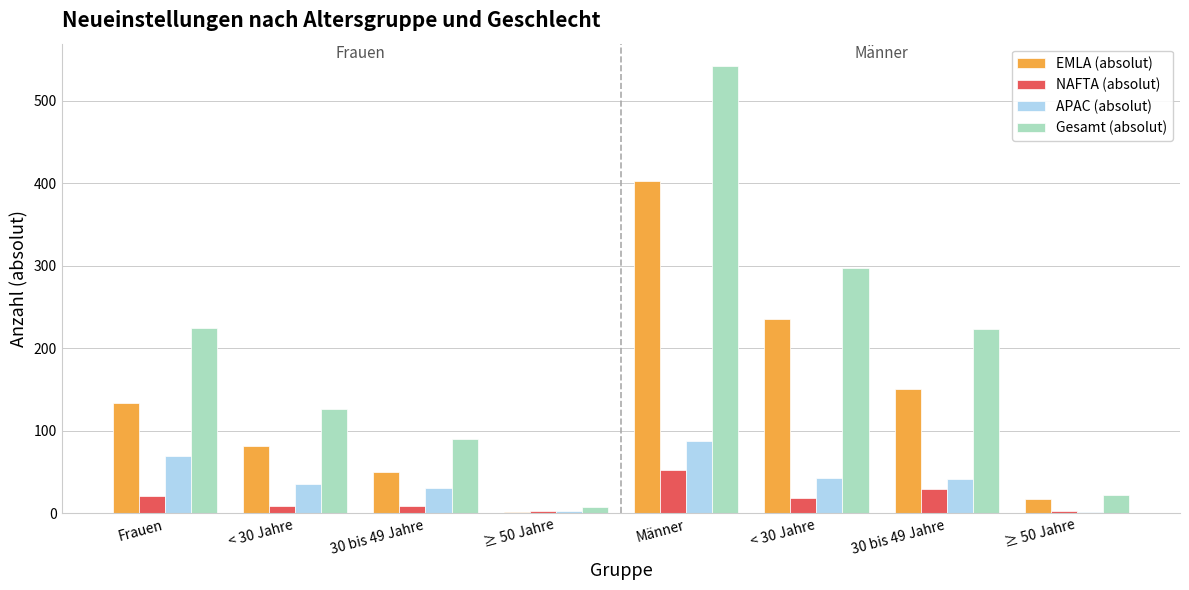

What is the difference between the second highest and second lowest values in the NAFTA (absolut) series?

27